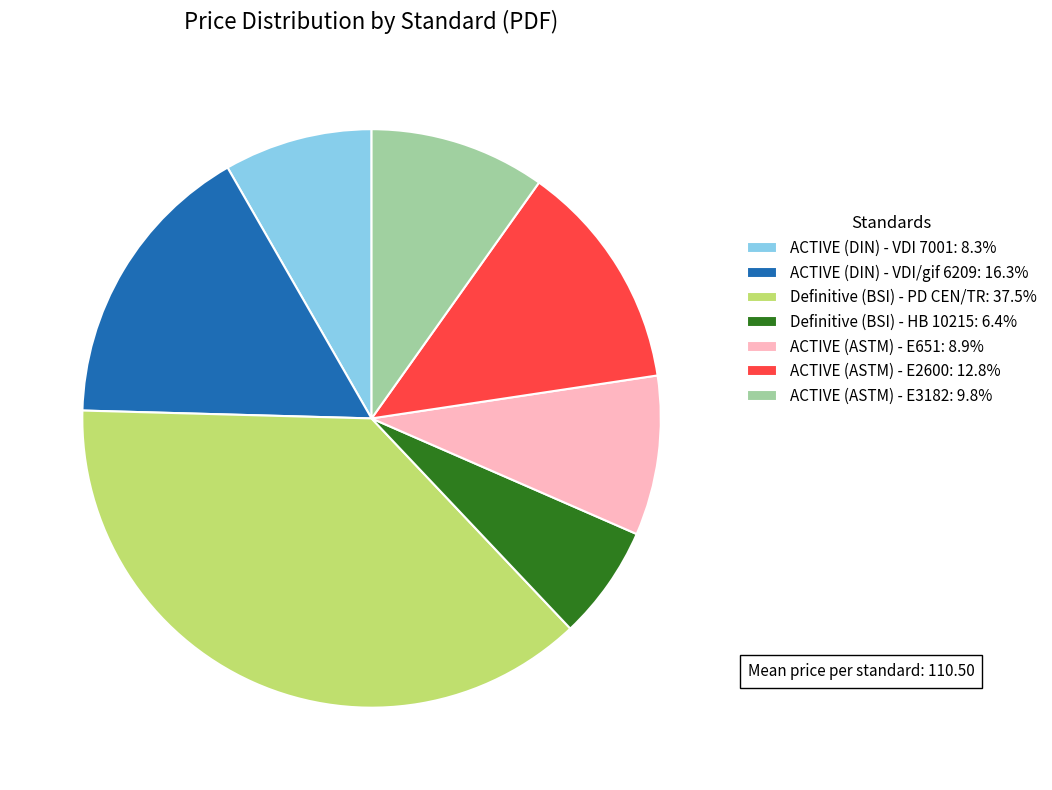

Does any single category account for the majority?

No